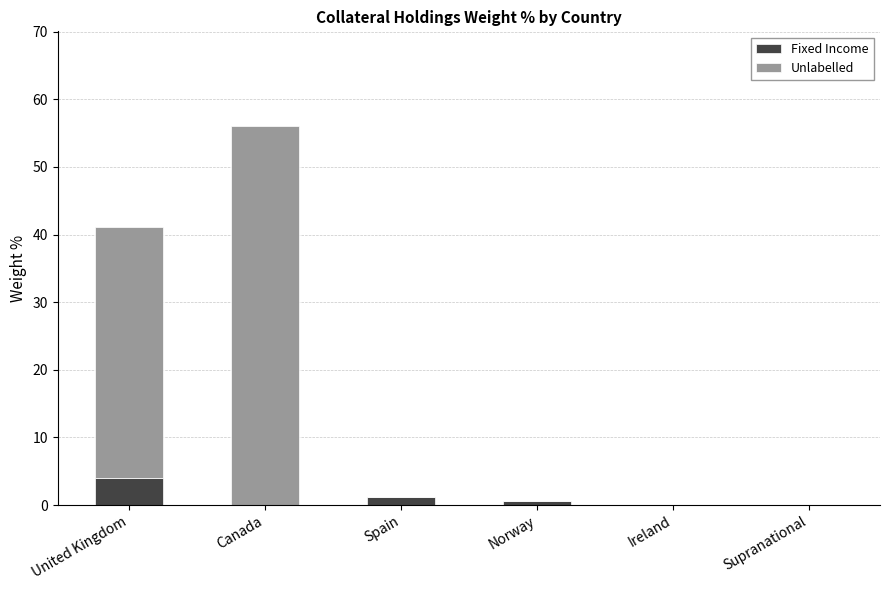

Count the number of data series in this chart.

2